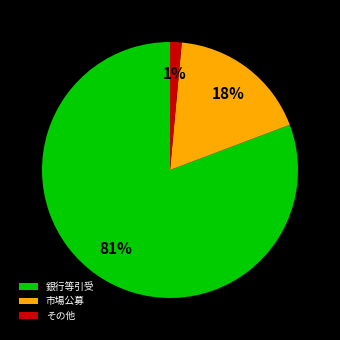

What percentage is the その他 slice, to the nearest percent?

1%